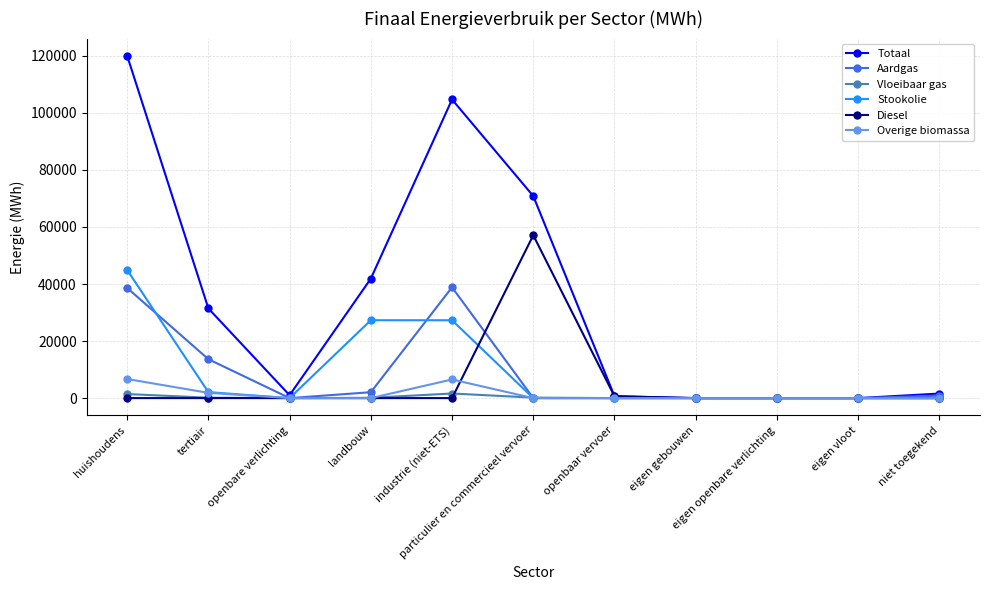

What is the value of the Overige biomassa point at the 2nd from the left?

1843.8